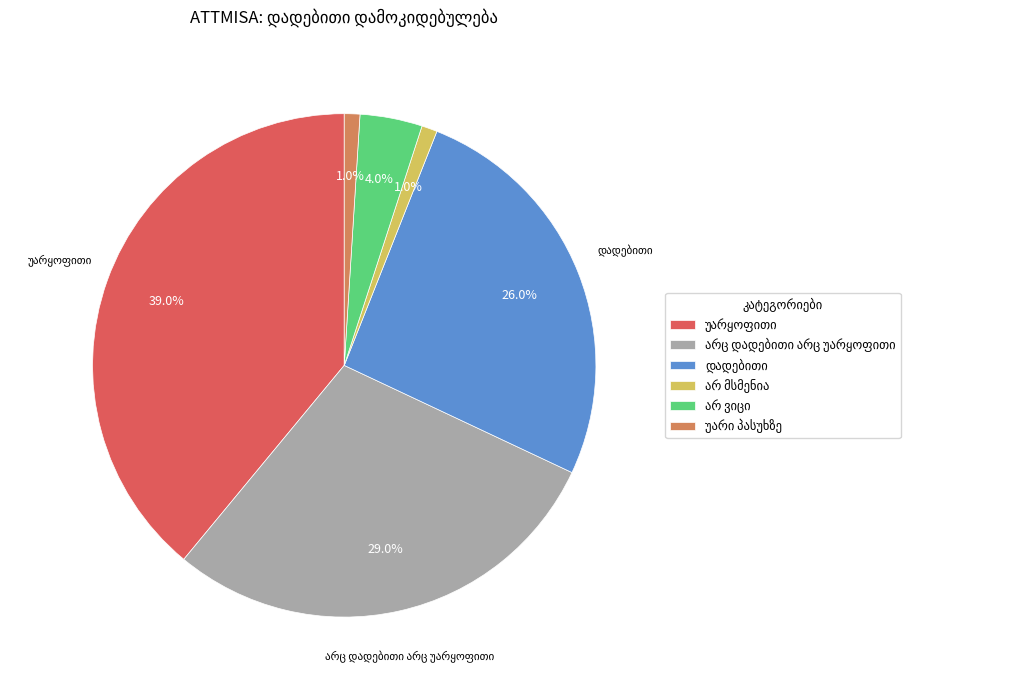

Is there a majority slice in this chart?

No